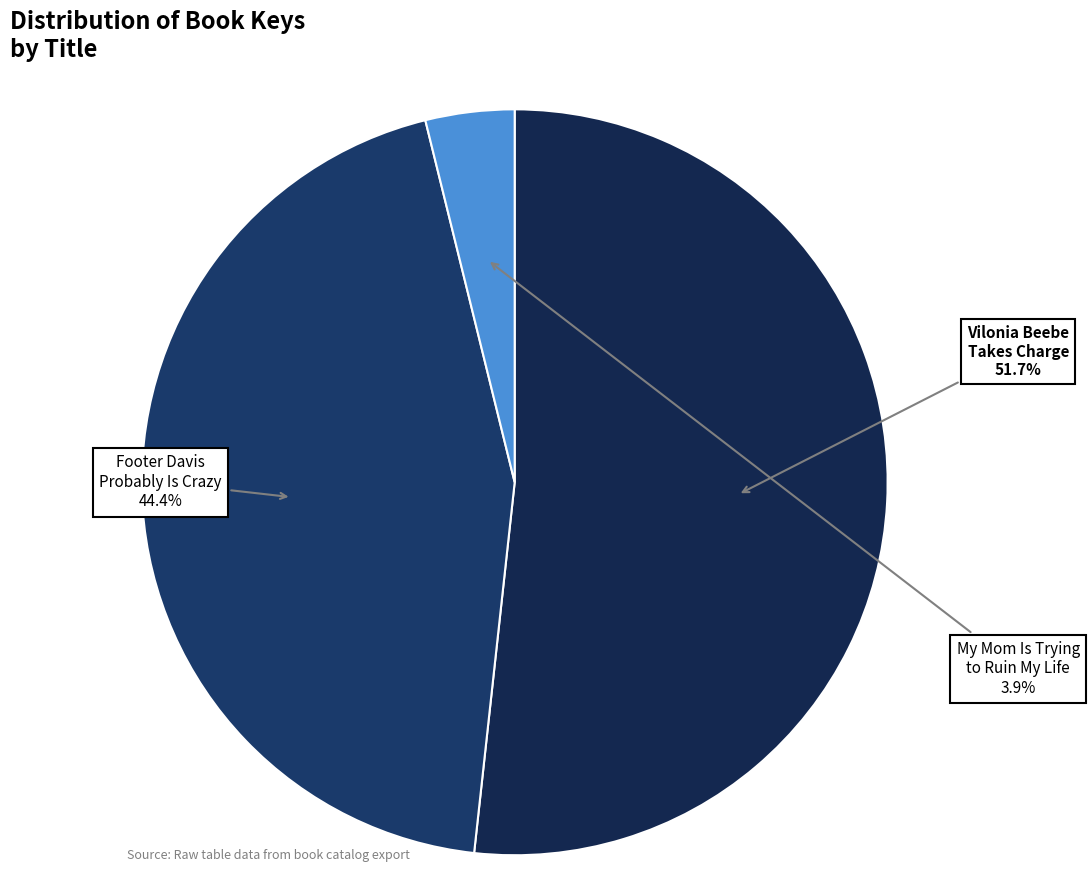

Rank the categories by value from lowest to highest.

My Mom Is Trying to Ruin My Life, Footer Davis Probably Is Crazy, Vilonia Beebe Takes Charge